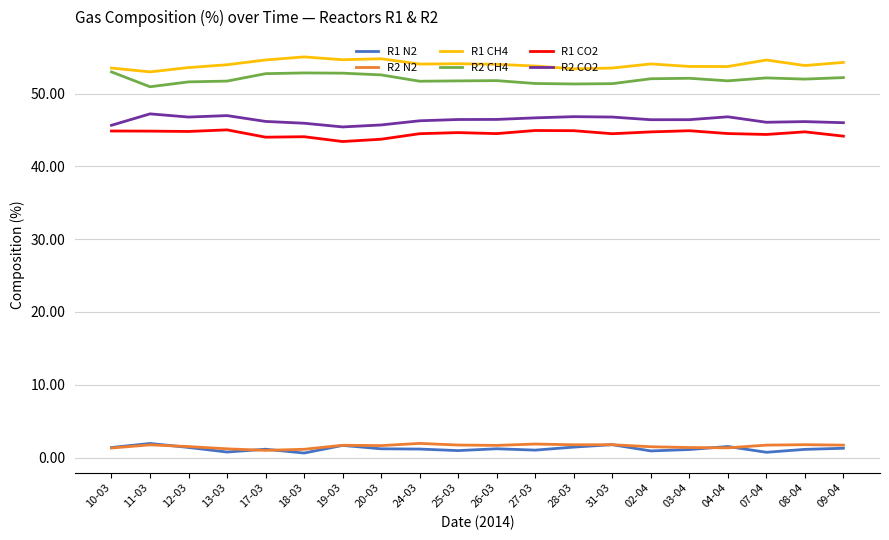

Which series has the largest total across all categories?

R1 CH4